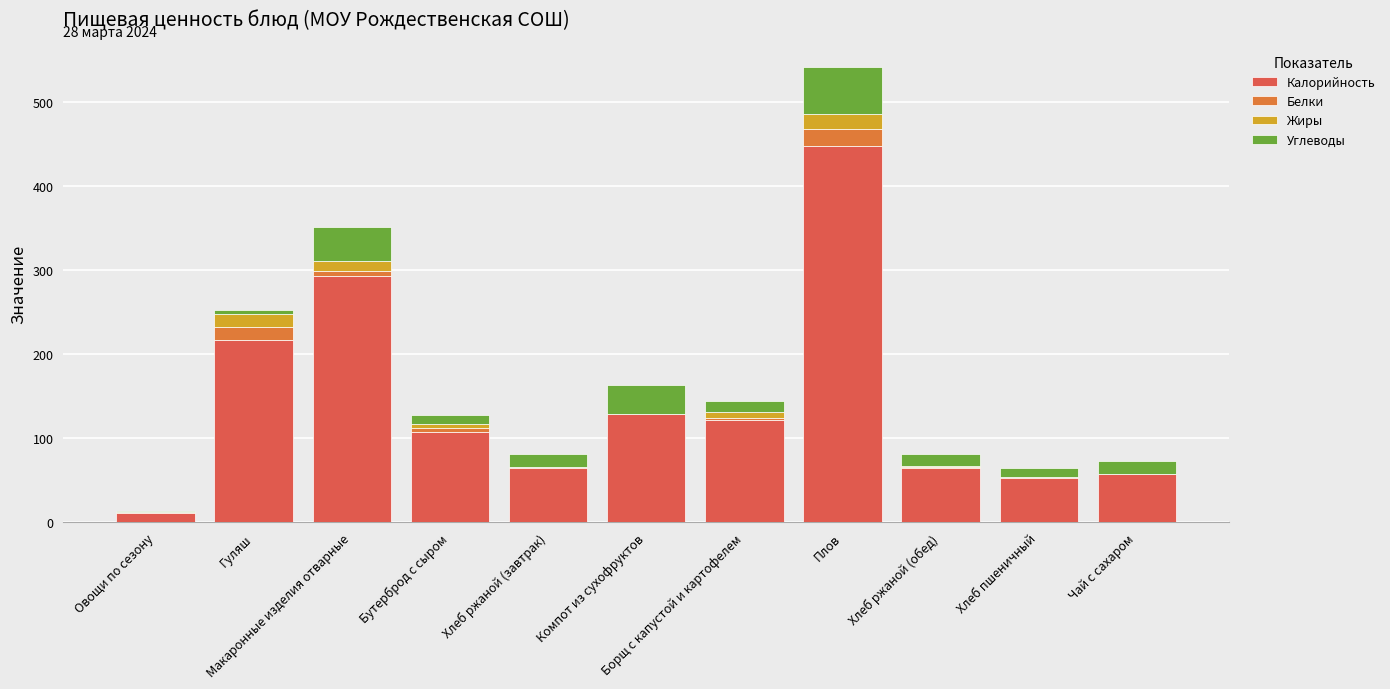

Are the bars horizontal?

No